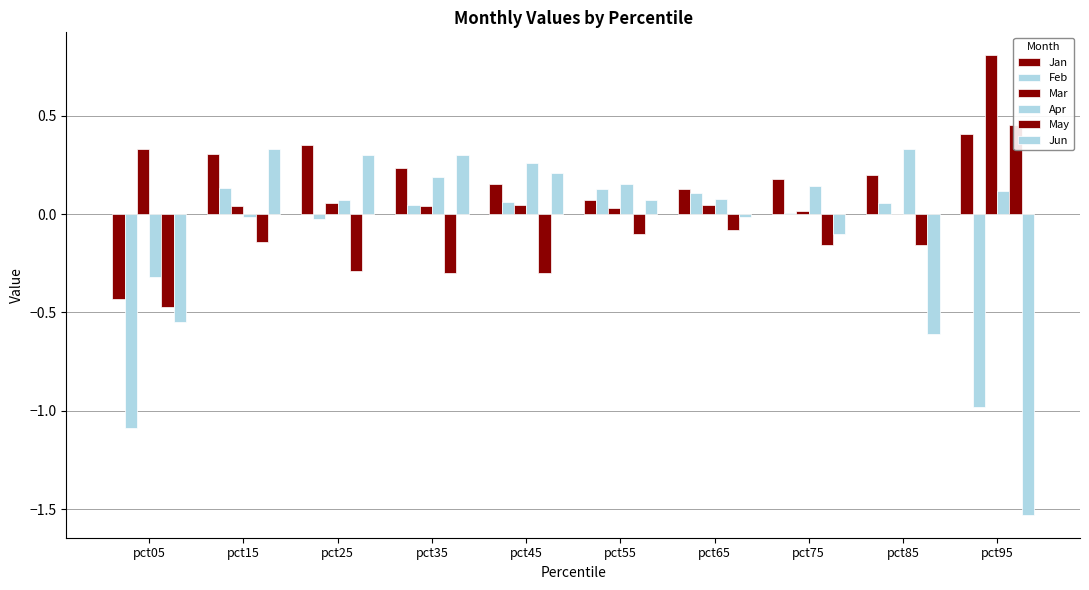

Which series changed the most between pct45 and pct55?

May